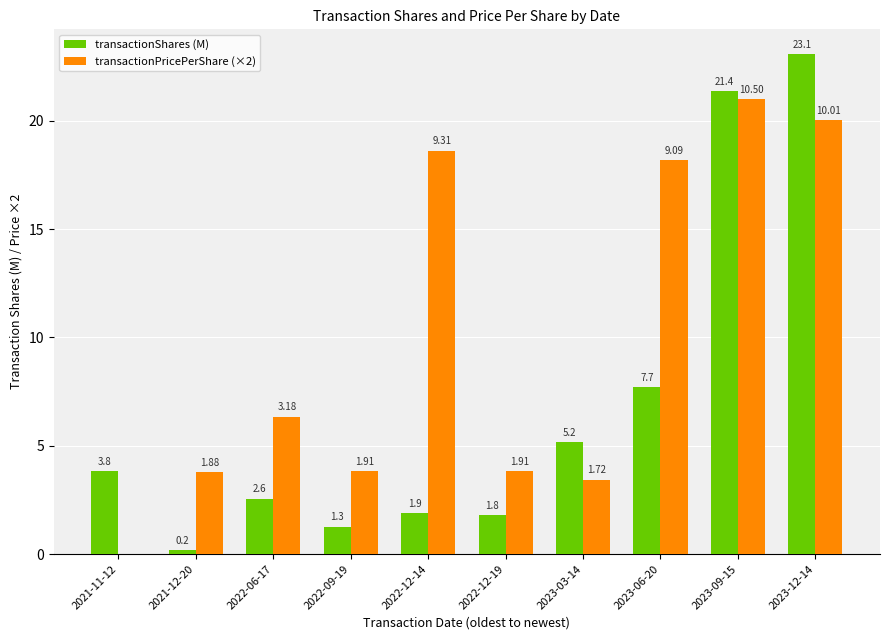

Which series has the largest range (max minus min)?

transactionShares (M)